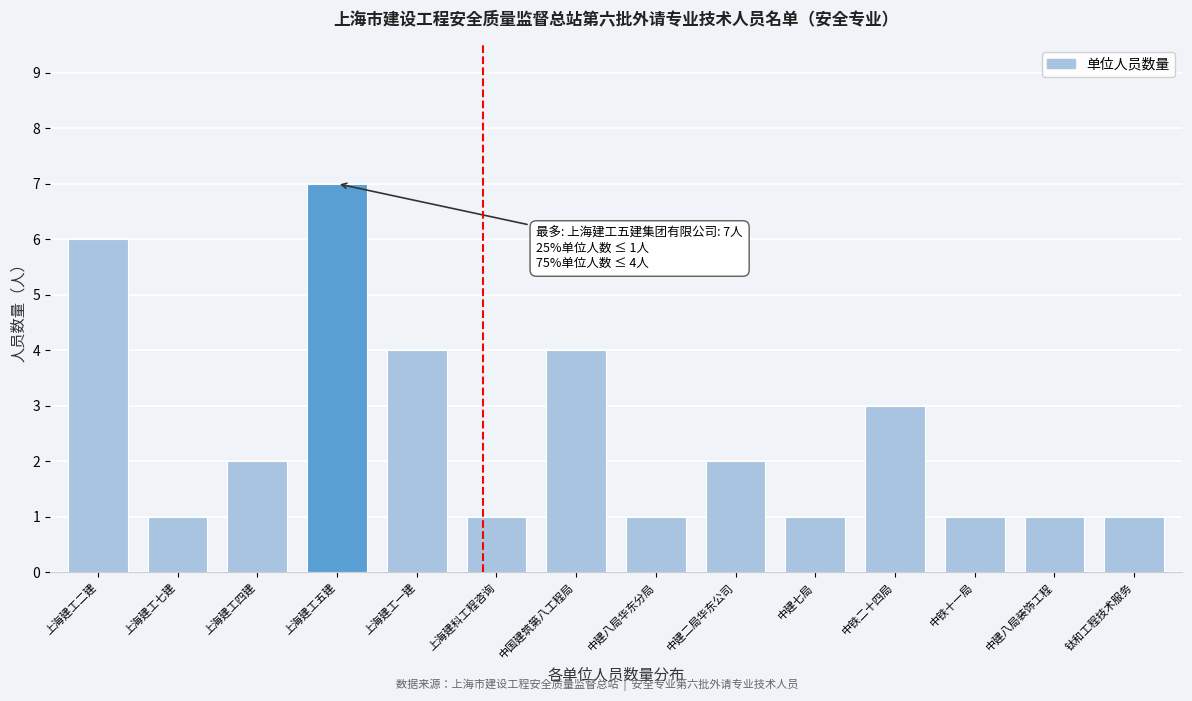

Reading left to right, list all the values displayed in this chart.

6	1	2	7	4	1	4	1	2	1	3	1	1	1